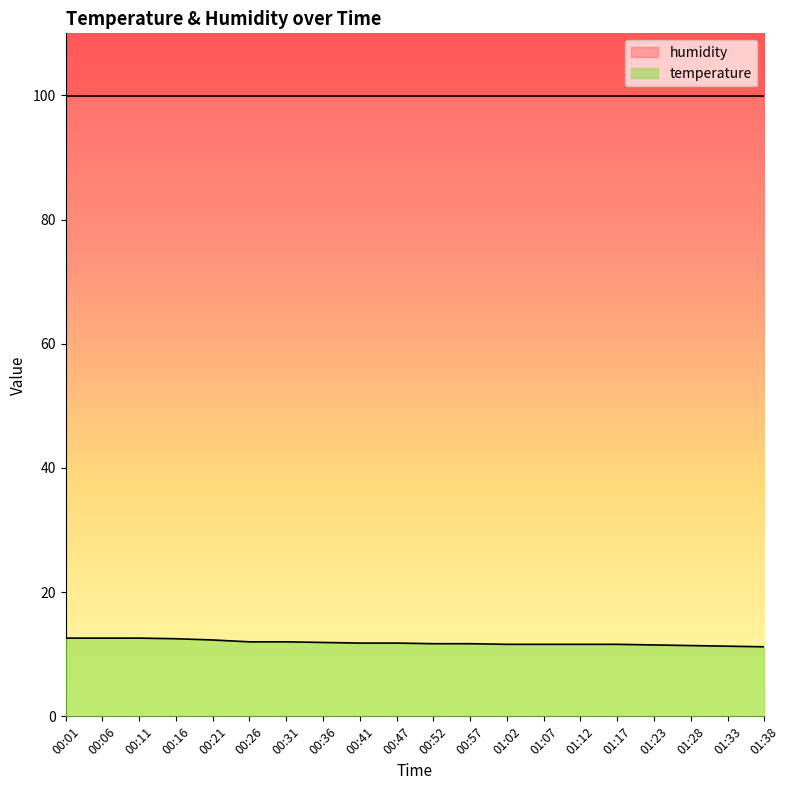

What is the minimum value shown in the chart?

11.2